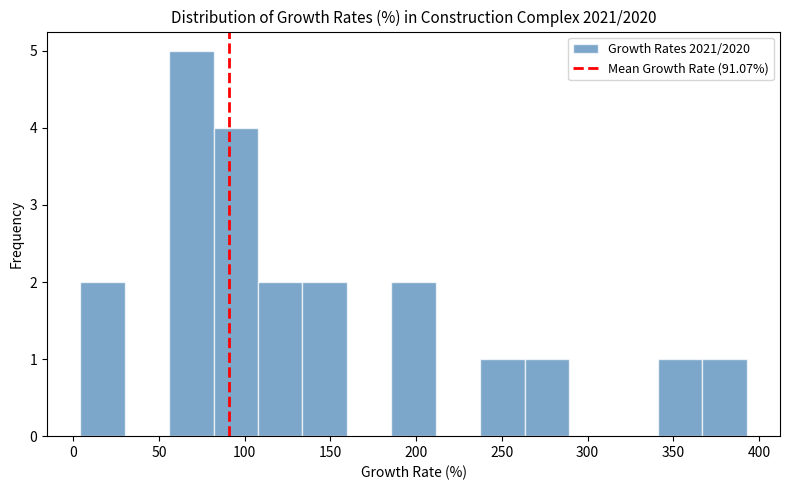

Reading left to right, list every bar in this chart as the range it spans on the x-axis followed by its height. Neither the bar edges nor the heights are printed on the chart, so give them approximately, as read against the axes.

5 to 30: 2
30 to 55: 0
55 to 80: 5
80 to 110: 4
110 to 135: 2
135 to 160: 2
160 to 185: 0
185 to 210: 2
210 to 235: 0
235 to 265: 1
265 to 290: 1
290 to 315: 0
315 to 340: 0
340 to 365: 1
365 to 395: 1